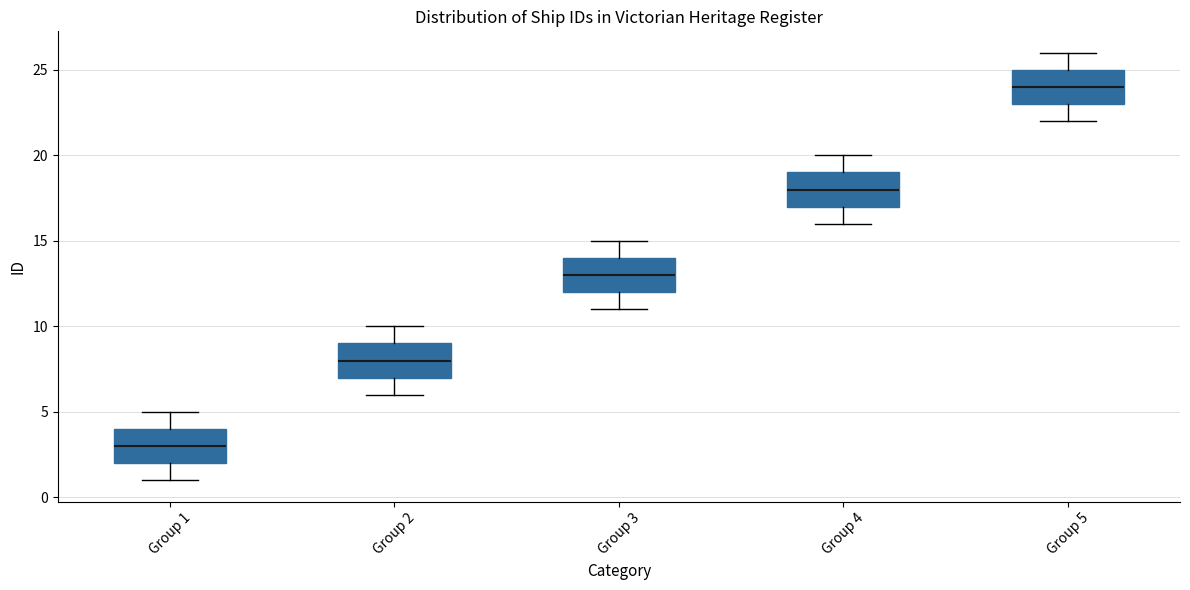

Where does the median line of the box for Group 1 sit on the y-axis? The values are not printed on the chart, so give them approximately, as read against the axis.

3